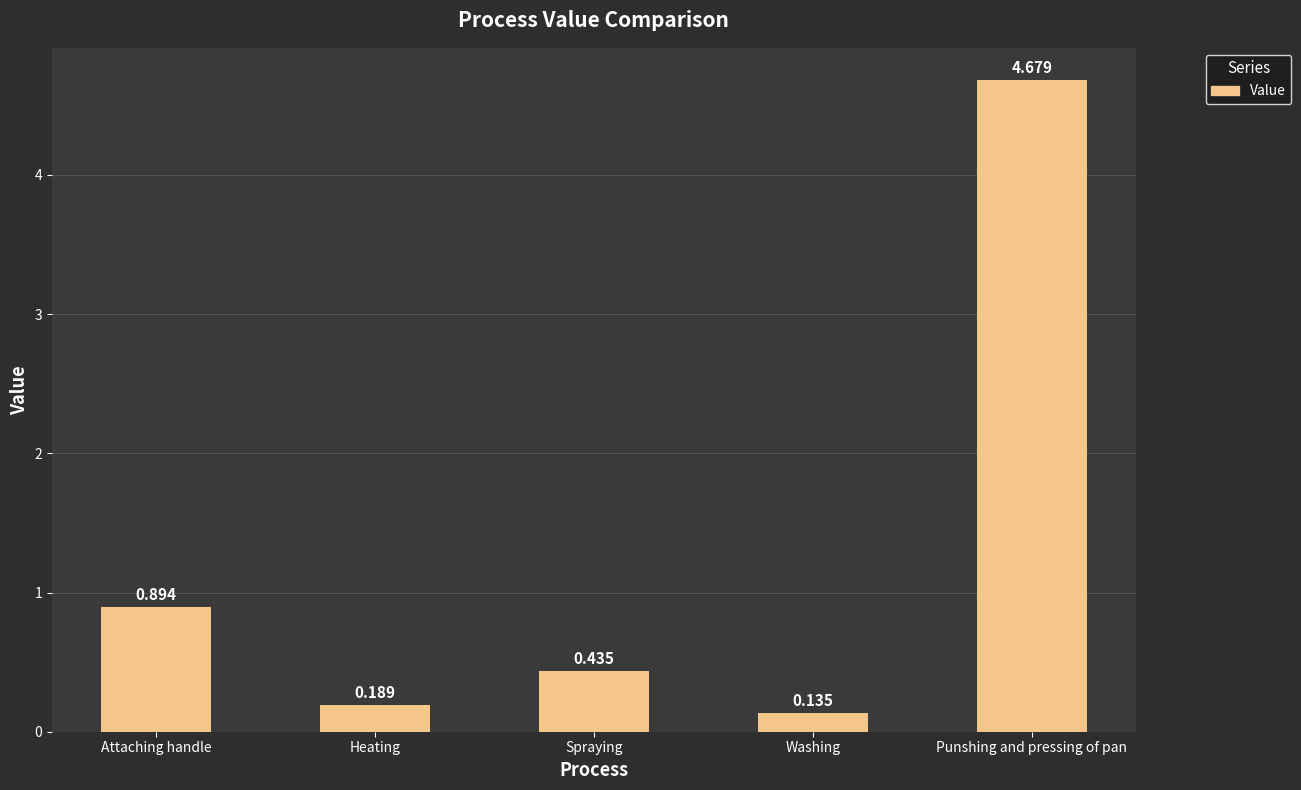

What position from the left is Spraying?

3